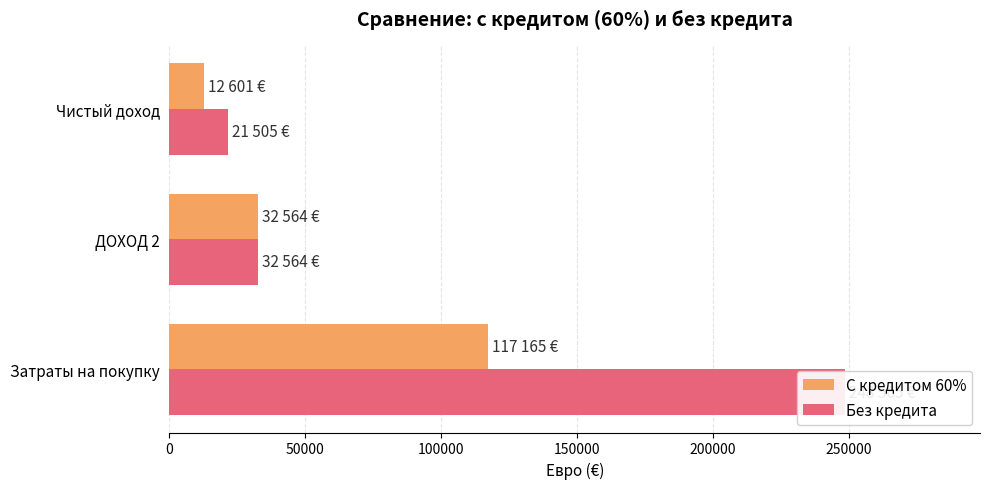

List the series in order of their overall mean, lowest first.

С кредитом 60%, Без кредита